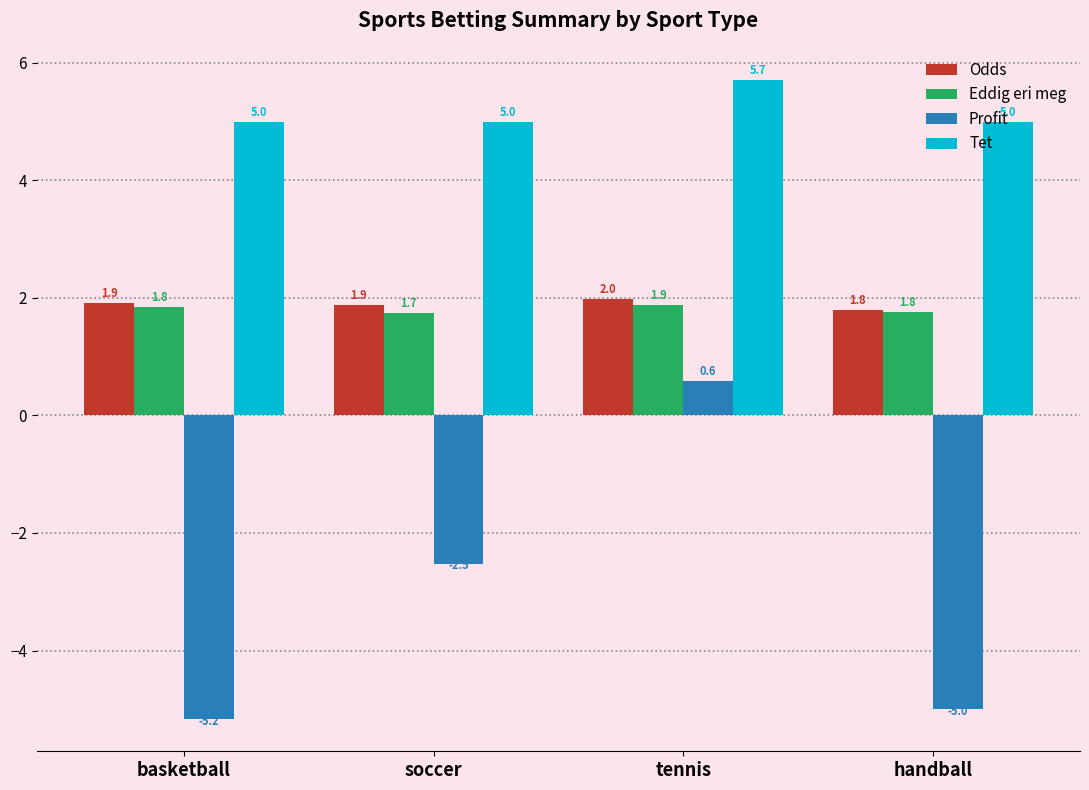

Does the chart contain stacked bars?

No